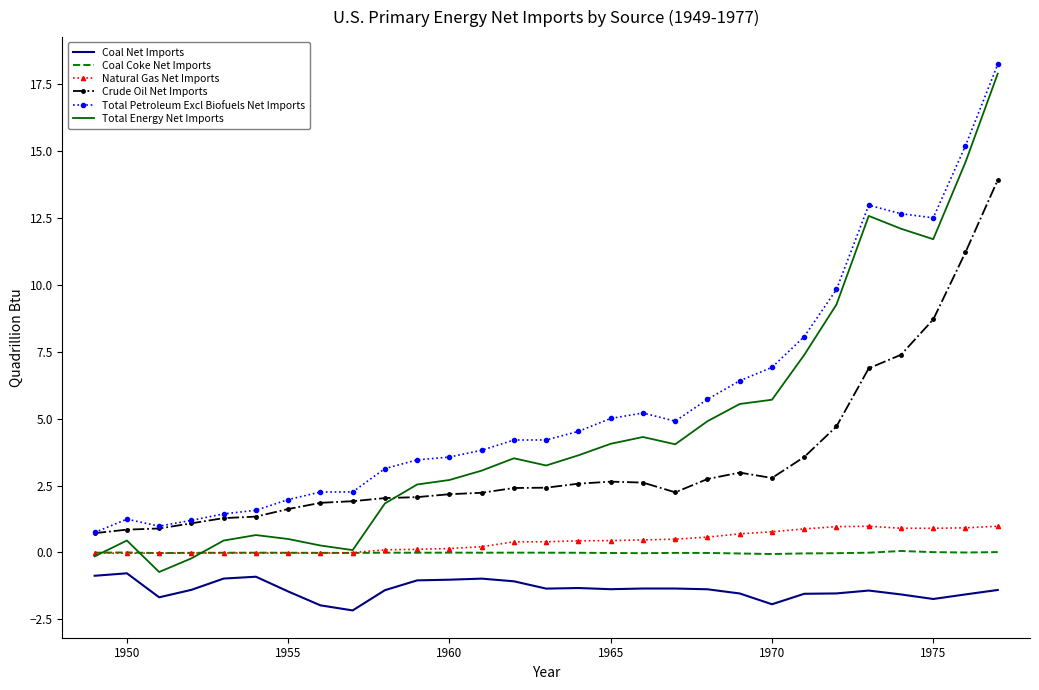

True or false: Crude Oil Net Imports and Coal Net Imports cross at least once.

False